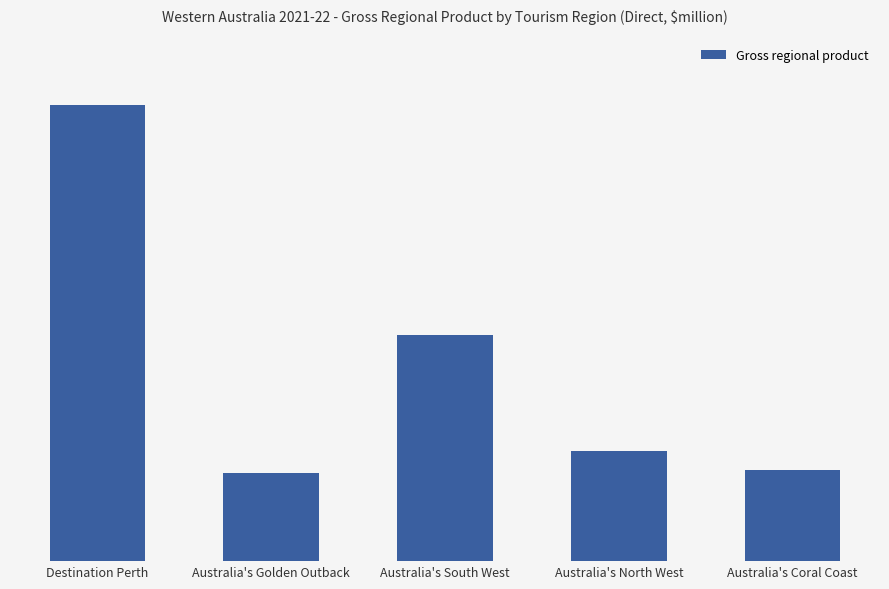

Reading right to left, transcribe all the data shown in this chart.

Australia's Coral Coast=381.9	Australia's North West=461.2	Australia's South West=949.3	Australia's Golden Outback=370.1	Destination Perth=1916.1